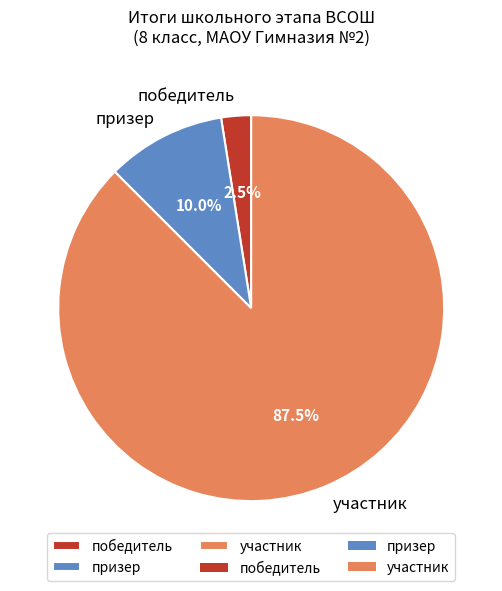

Combined, what portion of the pie is победитель and призер?

12.5%